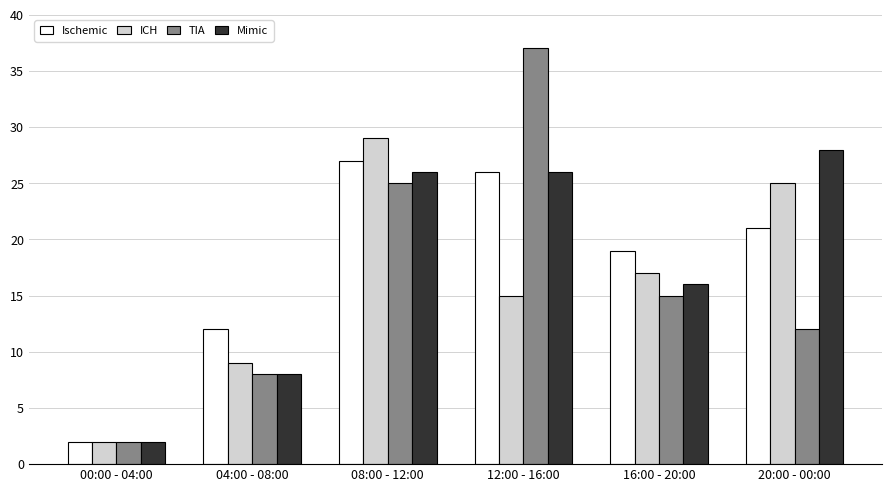

Reading left to right, extract all data points from this chart.

Ischemic: 00:00 - 04:00=2	04:00 - 08:00=12	08:00 - 12:00=27	12:00 - 16:00=26	16:00 - 20:00=19	20:00 - 00:00=21
ICH: 00:00 - 04:00=2	04:00 - 08:00=9	08:00 - 12:00=29	12:00 - 16:00=15	16:00 - 20:00=17	20:00 - 00:00=25
TIA: 00:00 - 04:00=2	04:00 - 08:00=8	08:00 - 12:00=25	12:00 - 16:00=37	16:00 - 20:00=15	20:00 - 00:00=12
Mimic: 00:00 - 04:00=2	04:00 - 08:00=8	08:00 - 12:00=26	12:00 - 16:00=26	16:00 - 20:00=16	20:00 - 00:00=28